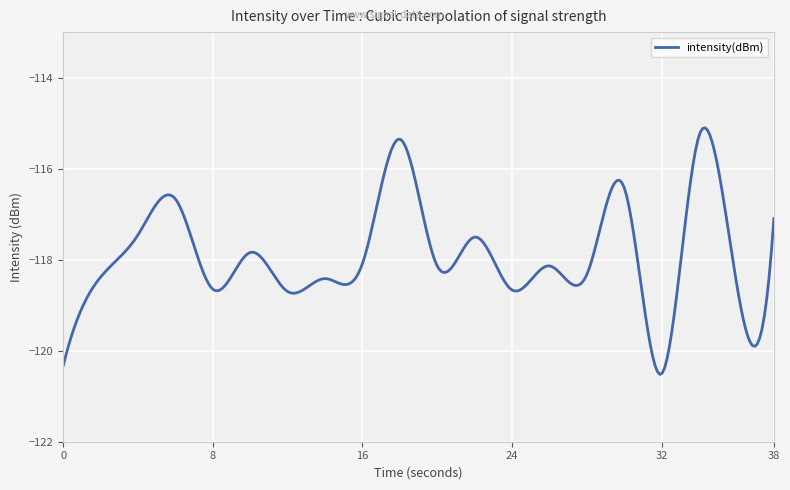

What is the smallest value displayed?

-120.5